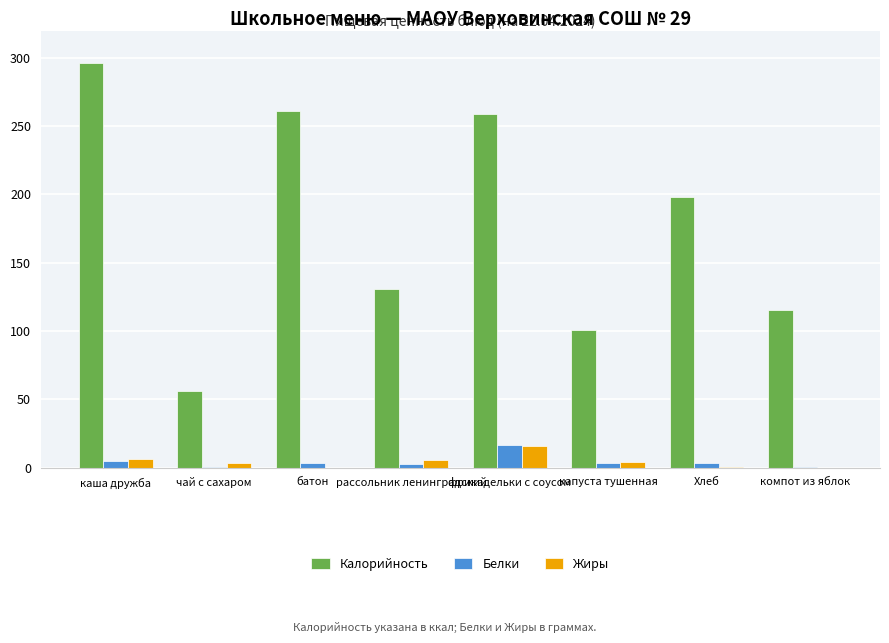

At which category is the sum across all series the highest?

каша дружба